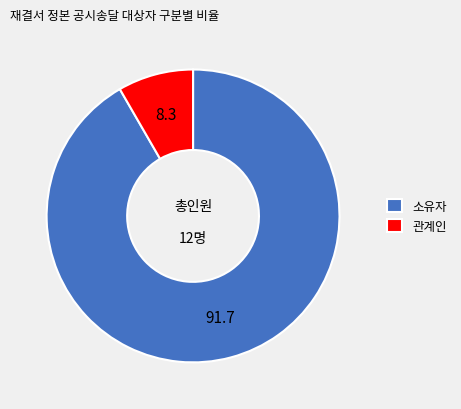

Which category has the smallest portion of the pie?

관계인